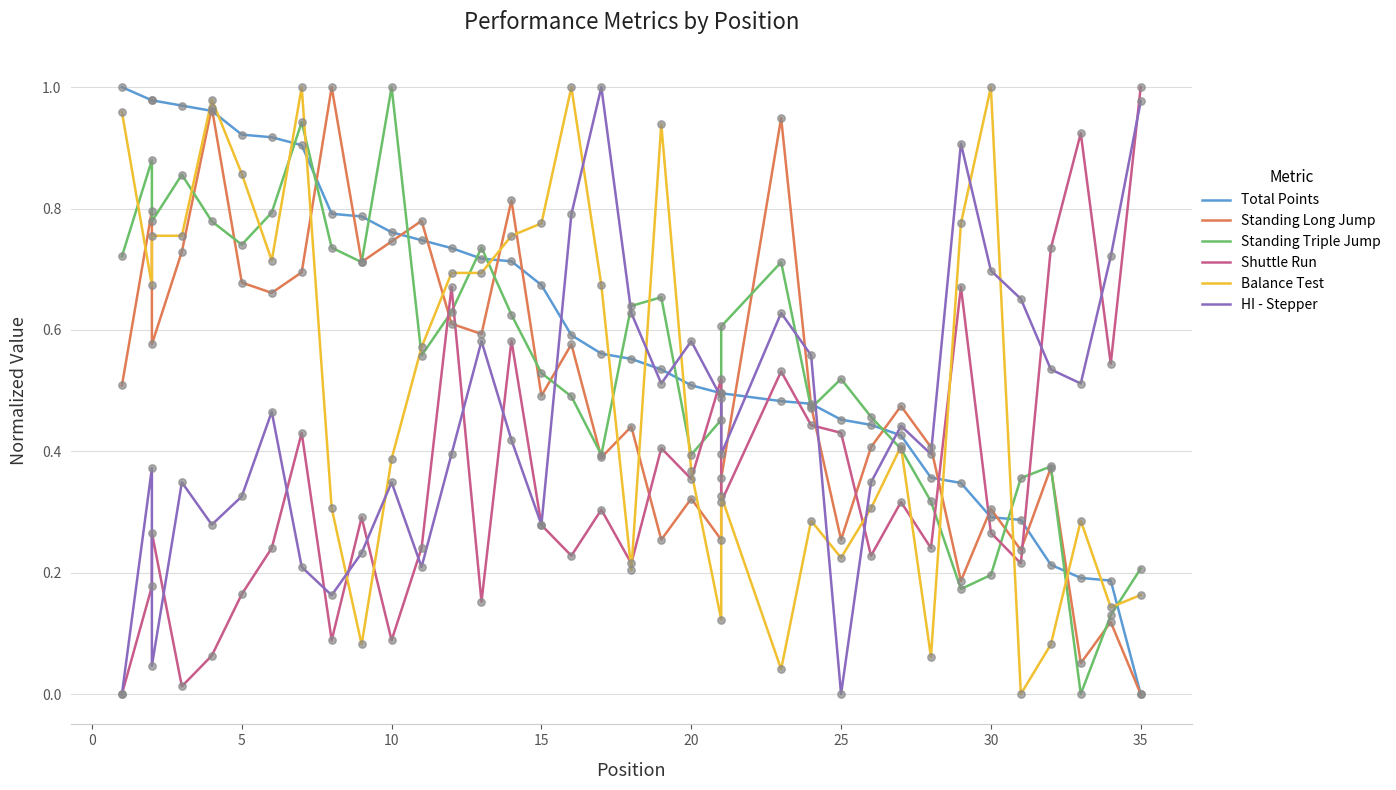

Which series has the largest total across all categories?

Total Points